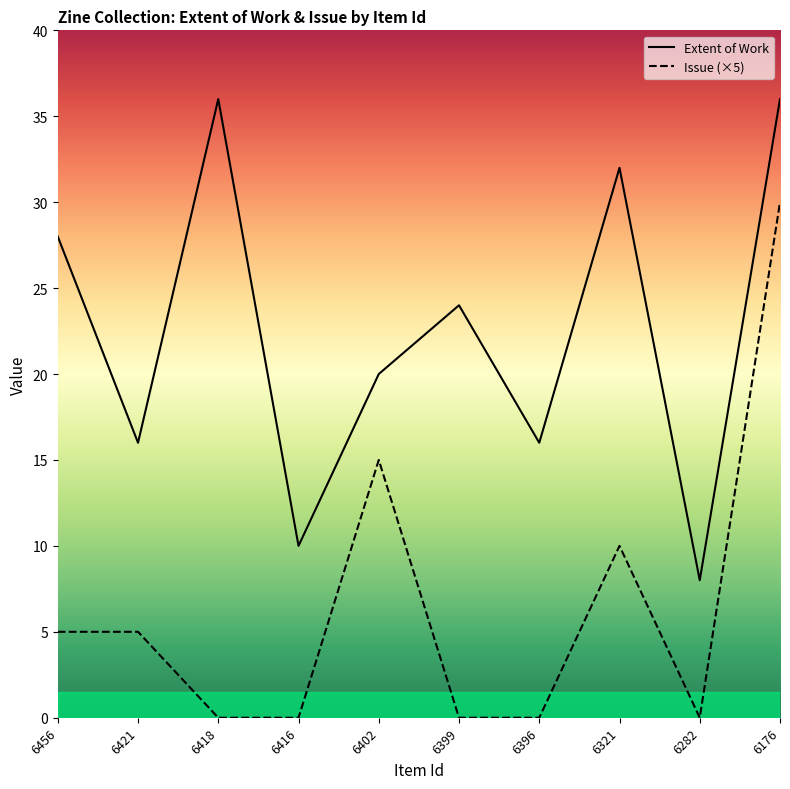

What is the difference between the highest and lowest values at 6416?

10